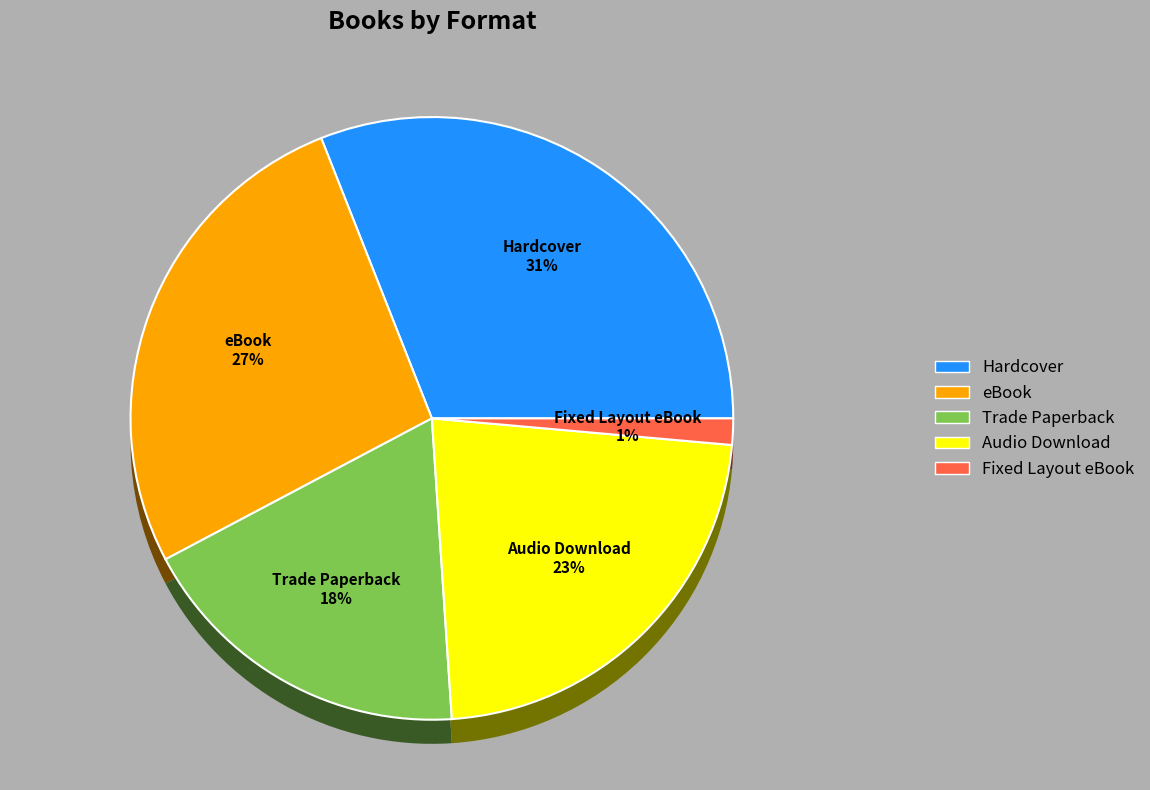

True or false: eBook accounts for 27% of the total.

True